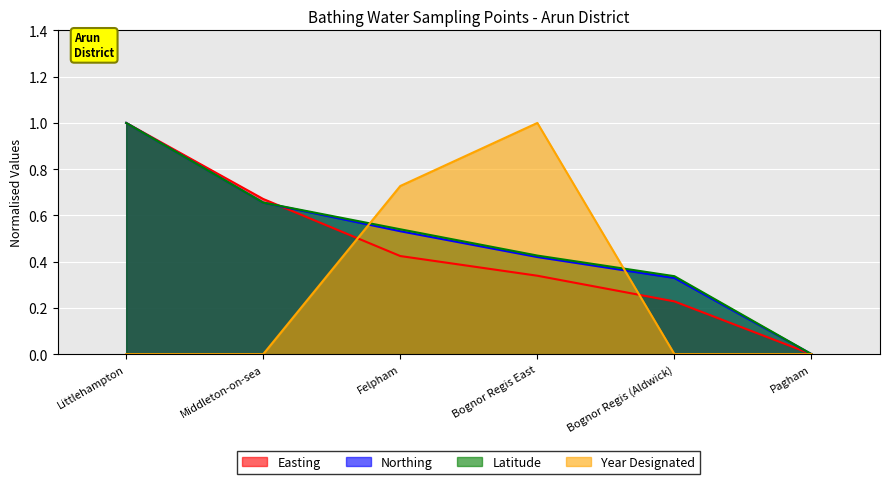

Does the chart display data point markers on the line(s)?

No